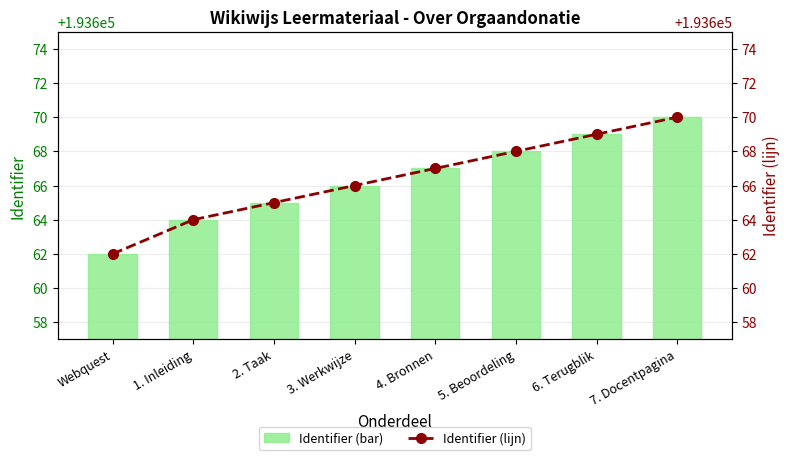

Reading right to left, what are all the values shown in this chart?

Identifier (bar): 7. Docentpagina=193670	6. Terugblik=193669	5. Beoordeling=193668	4. Bronnen=193667	3. Werkwijze=193666	2. Taak=193665	1. Inleiding=193664	Webquest=193662
Identifier (lijn): 7. Docentpagina=193670	6. Terugblik=193669	5. Beoordeling=193668	4. Bronnen=193667	3. Werkwijze=193666	2. Taak=193665	1. Inleiding=193664	Webquest=193662